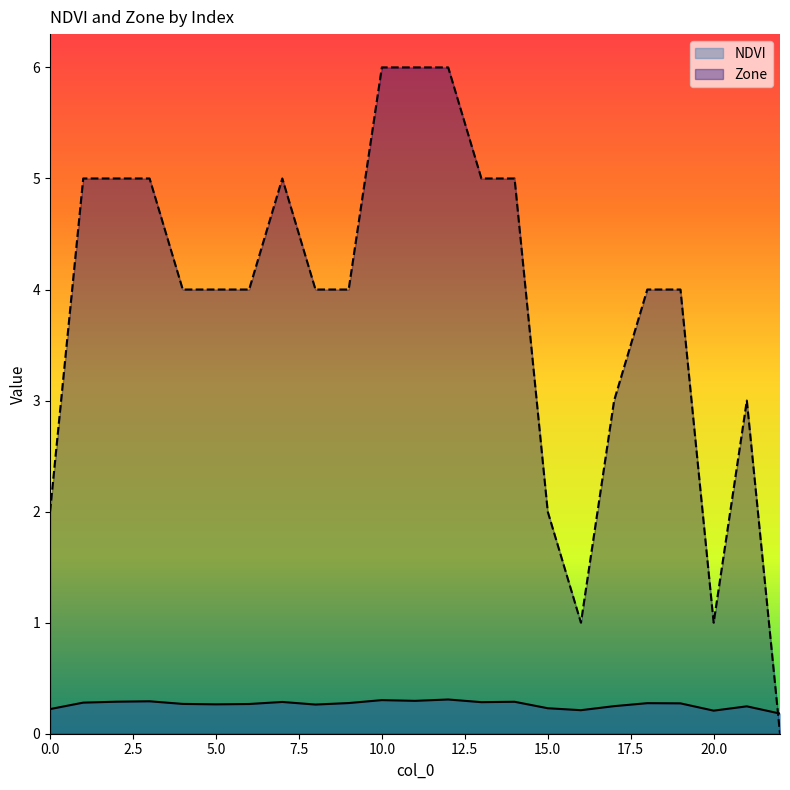

What is the difference between the highest and lowest values at 3?

4.7